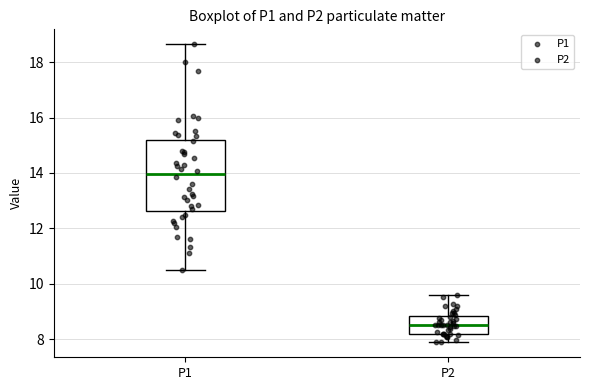

Comparing the boxes themselves (not the whiskers), which one is the tallest?

P1